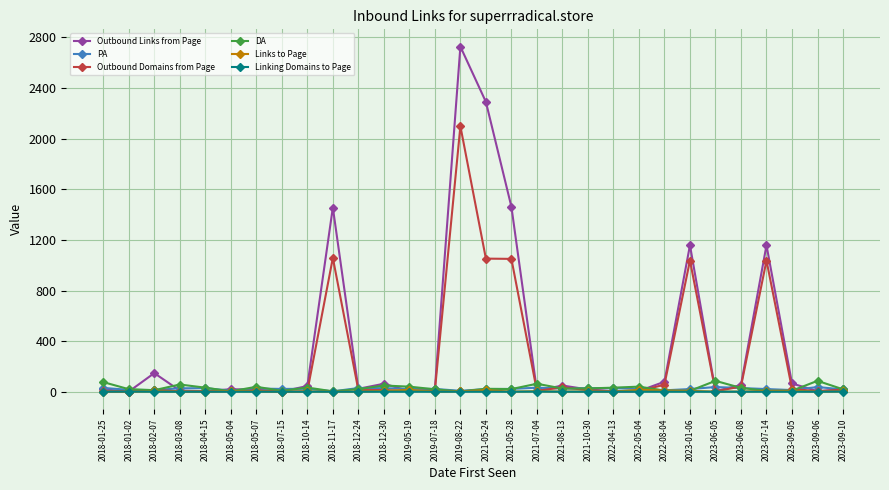

What is the highest value of the Outbound Links from Page series?

2728